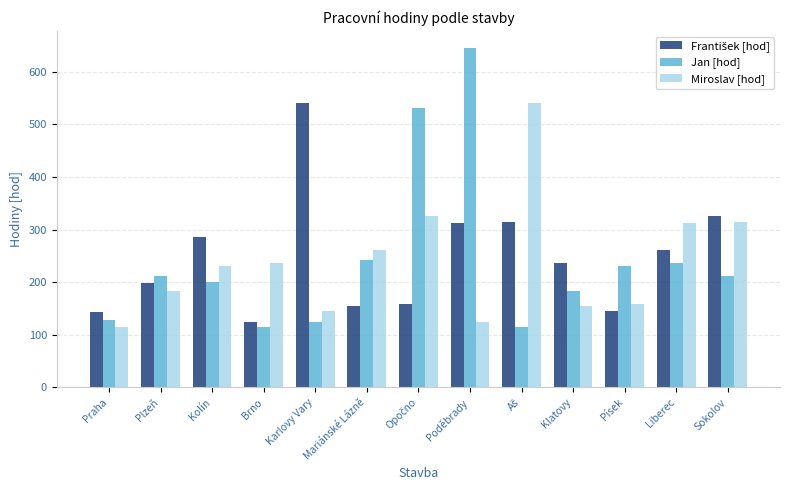

What is the difference between the Jan [hod] values at Kolín and Poděbrady?

445